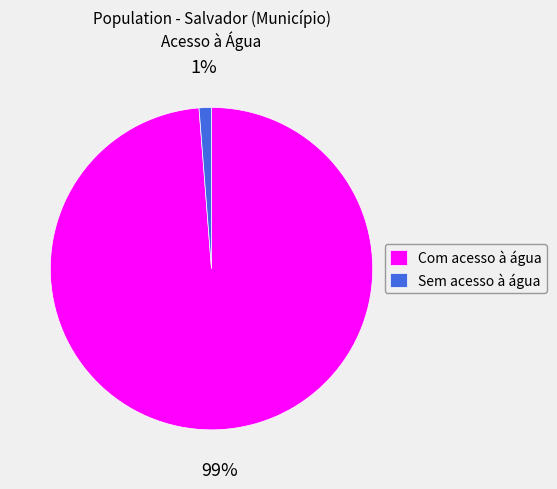

How many segments does this pie chart have?

2